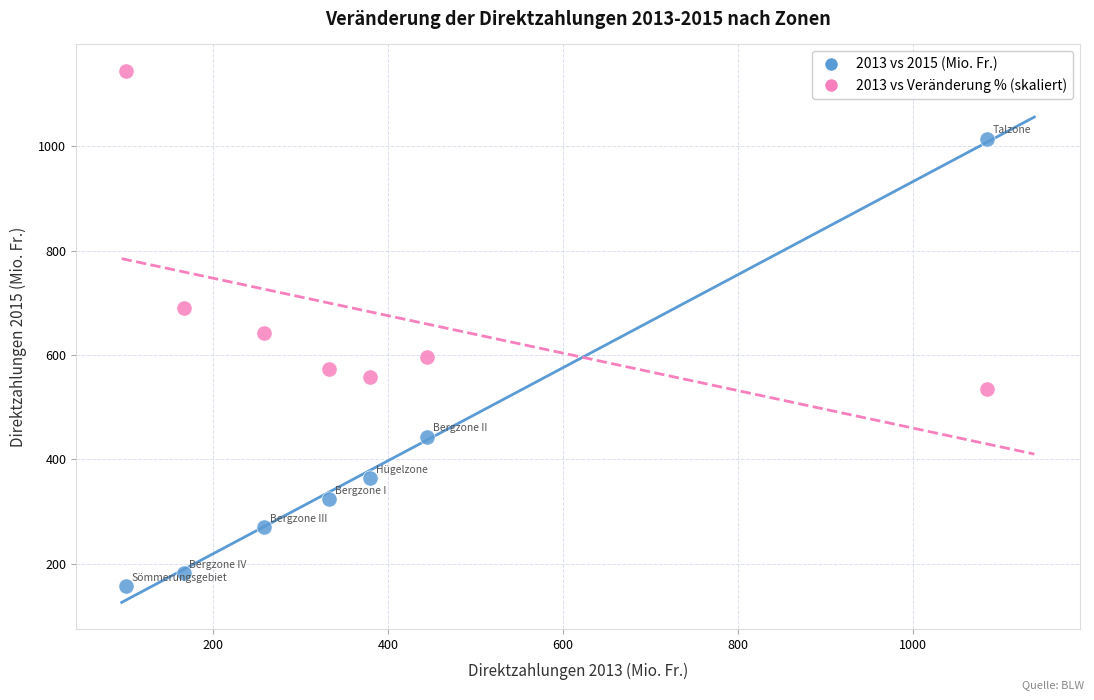

Which series has the widest spread of Y values?

2013 vs 2015 (Mio. Fr.)